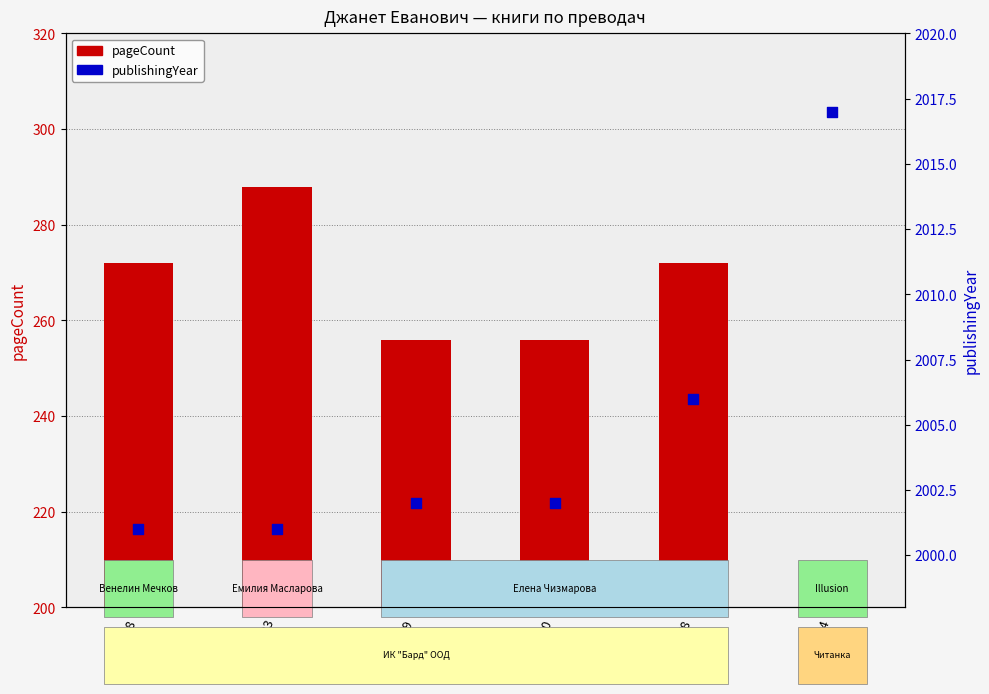

At how many categories does at least one series exceed 605?

6